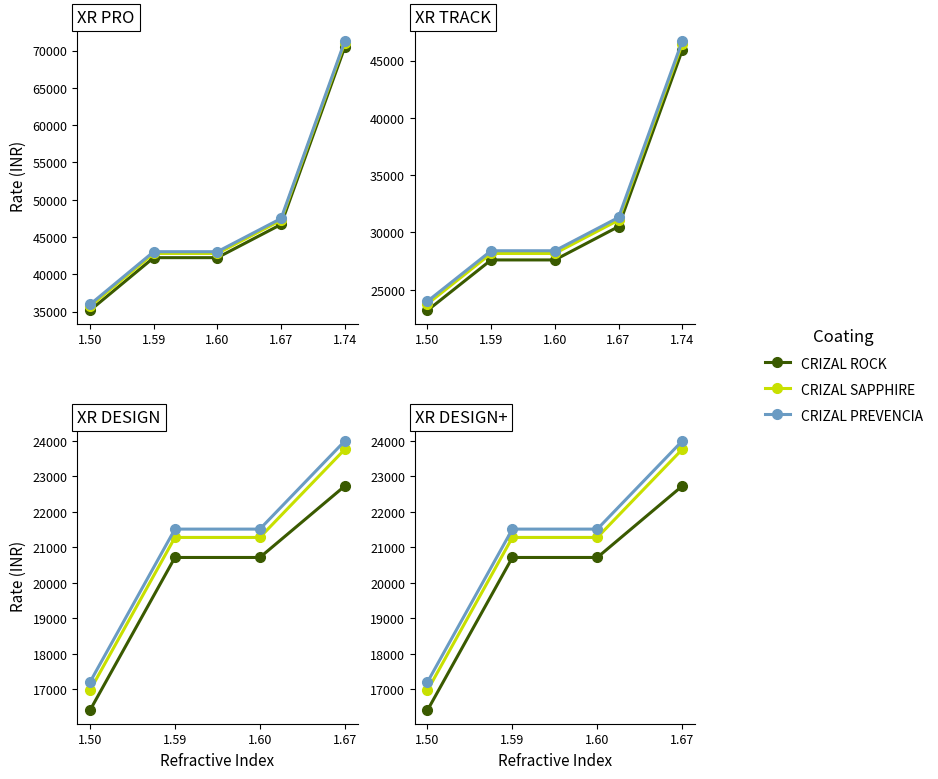

At which category does the chart reach its minimum across all series?

1.50